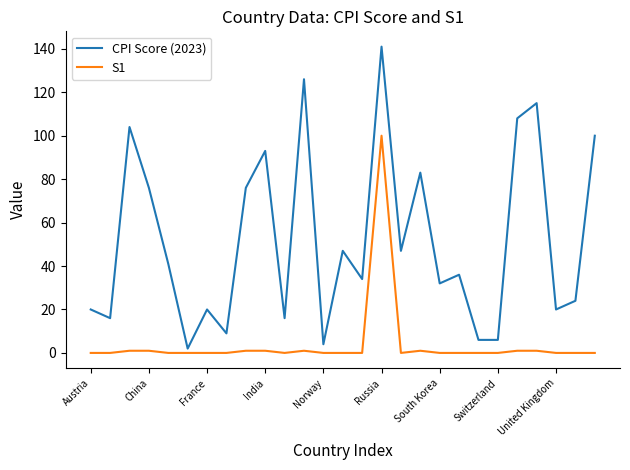

Which series has the largest range (max minus min)?

CPI Score (2023)